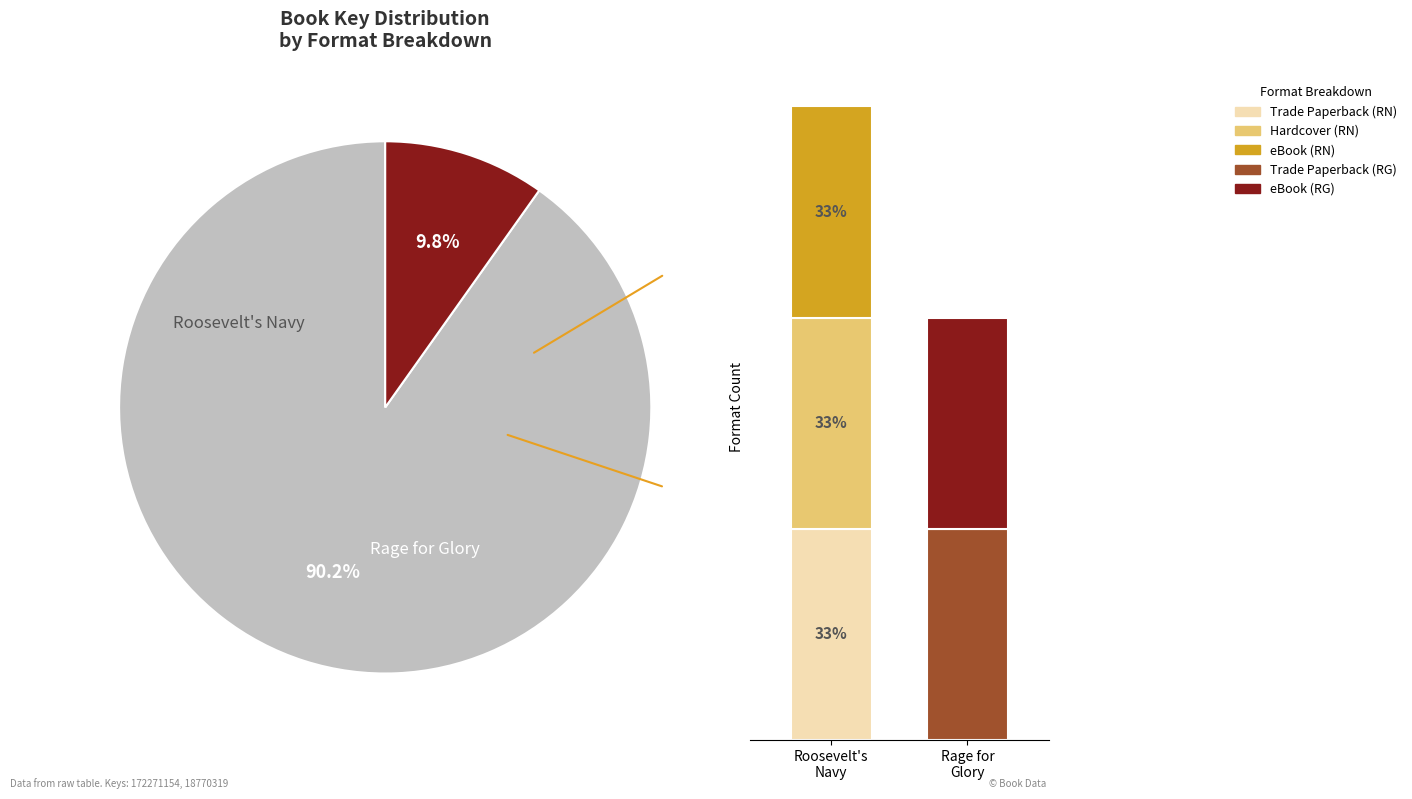

Which has a higher value, Rage for Glory (18770319) or Roosevelt's Navy (172271154)?

Roosevelt's Navy (172271154)